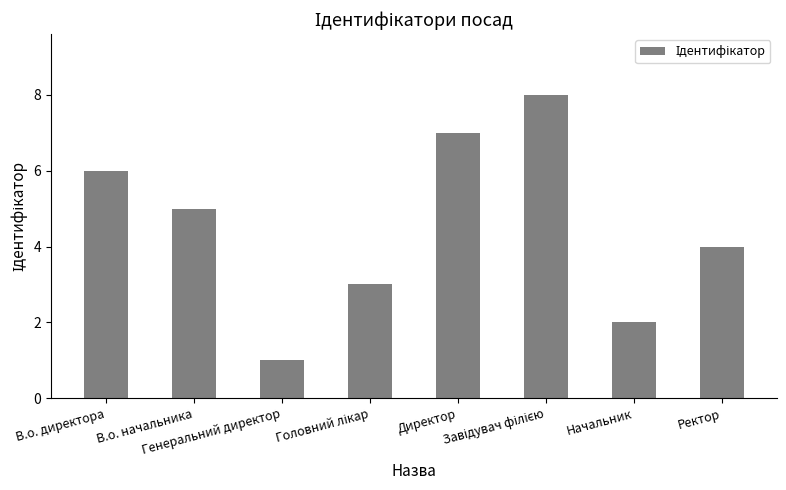

The chart shows a value of 1 at Генеральний директор. True or false?

True